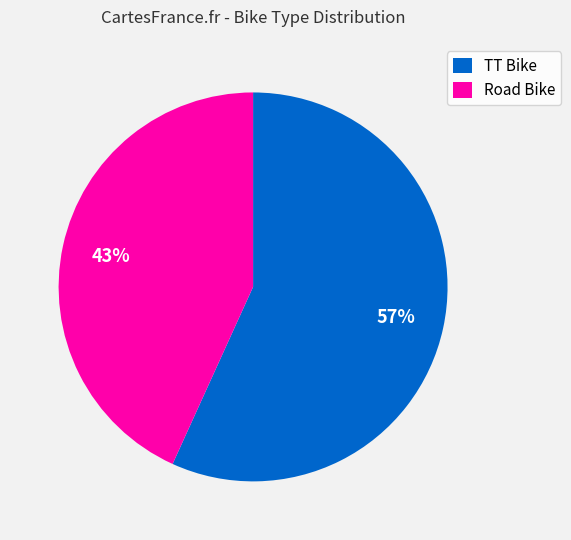

Is Road Bike the majority of the pie?

No